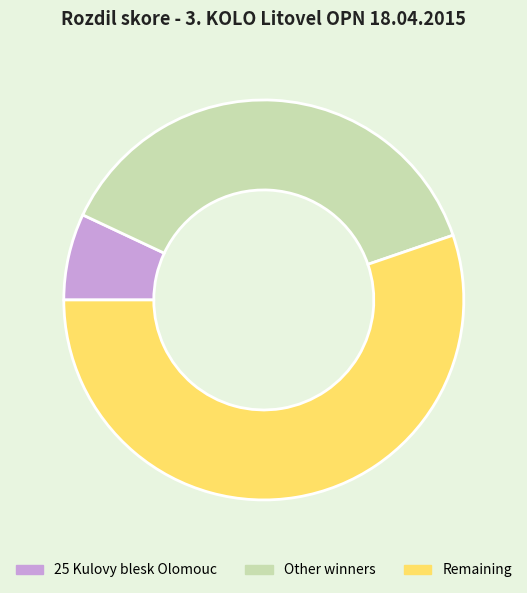

Between Other winners and Remaining, which is larger?

Remaining